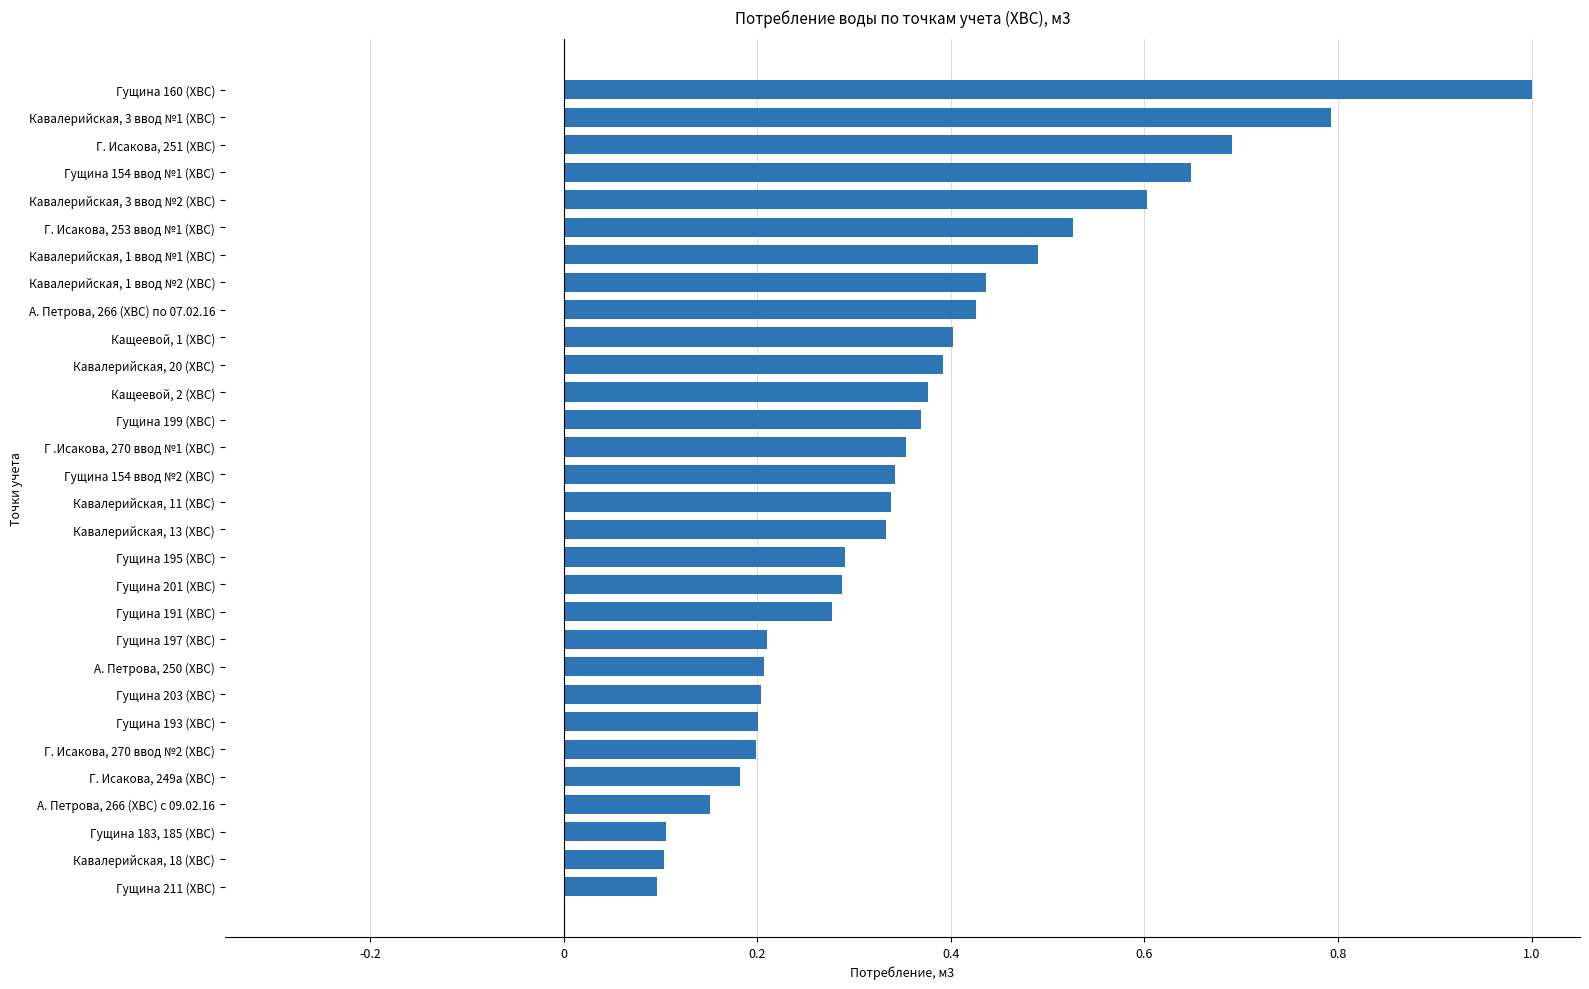

What is the difference between the second highest and second lowest values?

0.7